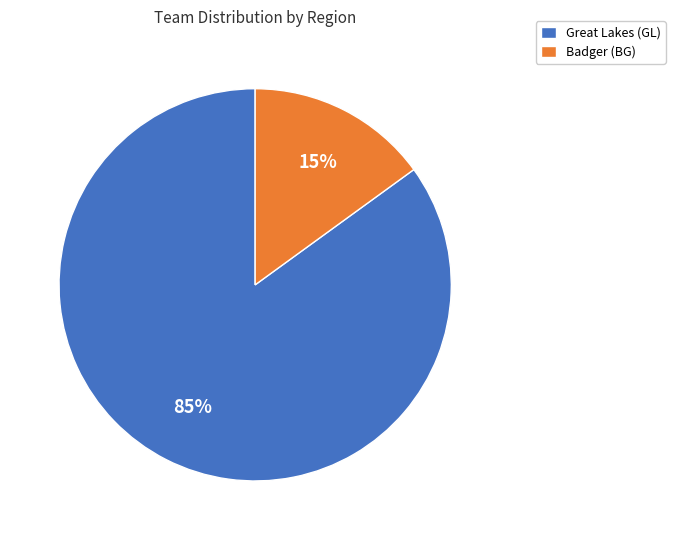

To the nearest percent, what is the average slice percentage?

50%